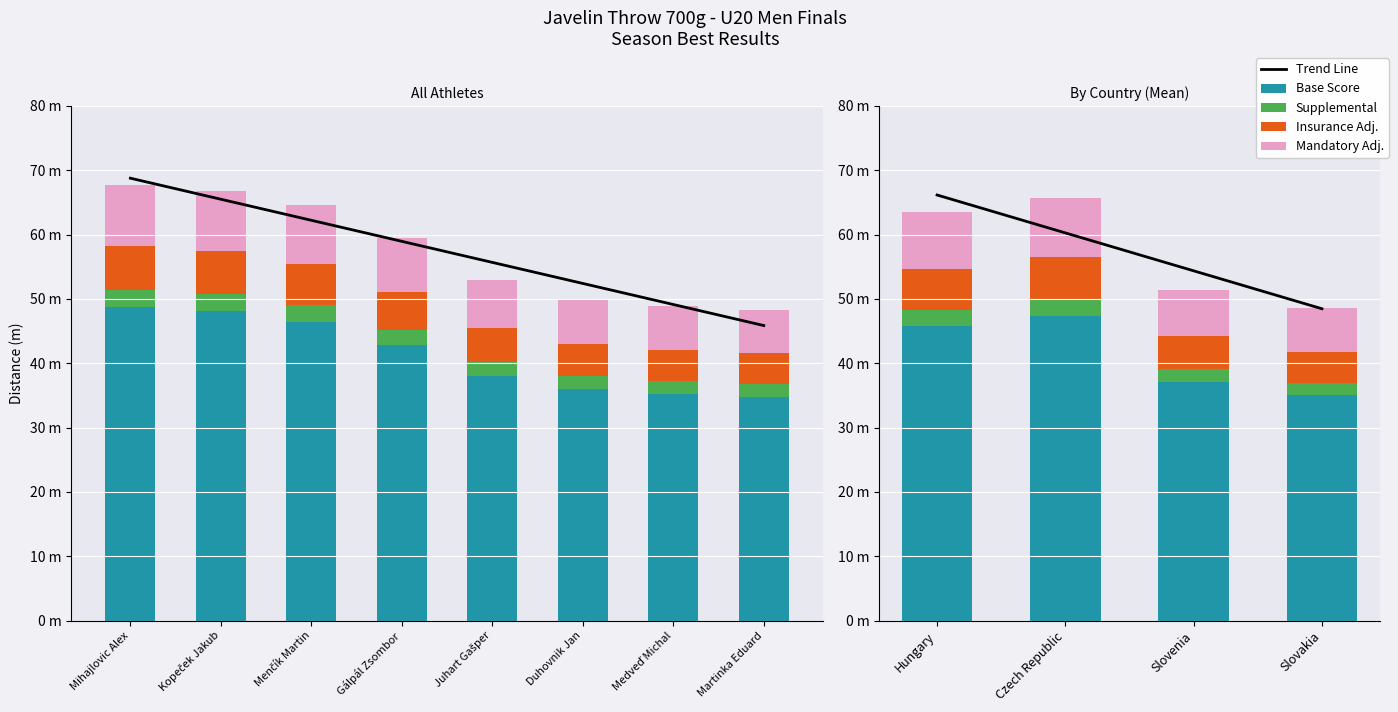

List the series in order of their peak value, lowest first.

Supplemental, Insurance Adj., Mandatory Adj., Base Score, Trend Line